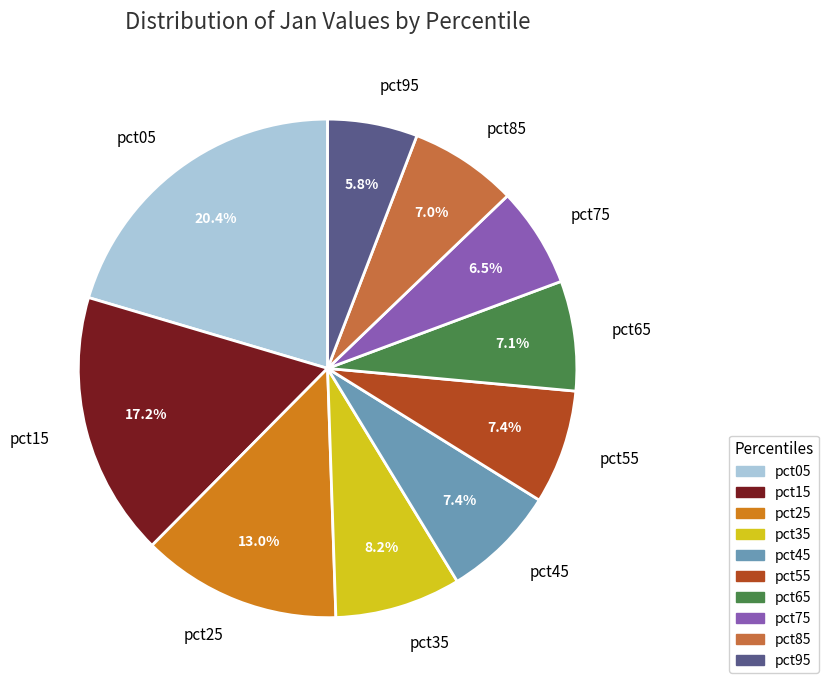

What is the largest slice in the pie chart?

pct05